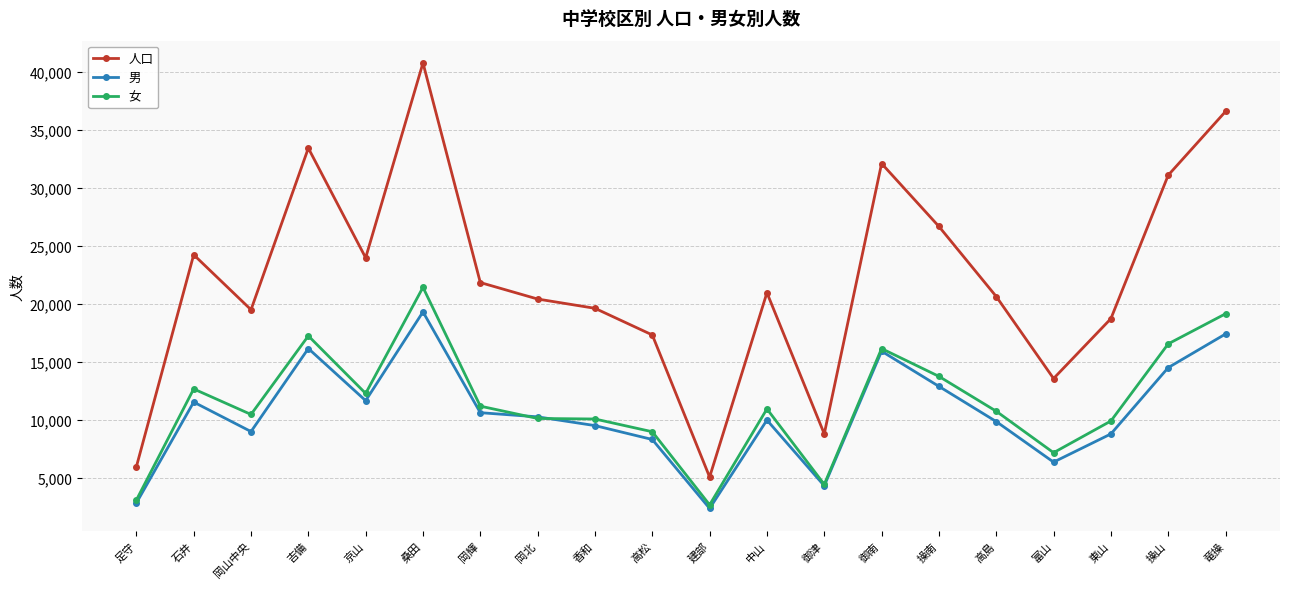

What is the difference between the 人口 values at 香和 and 富山?

6047